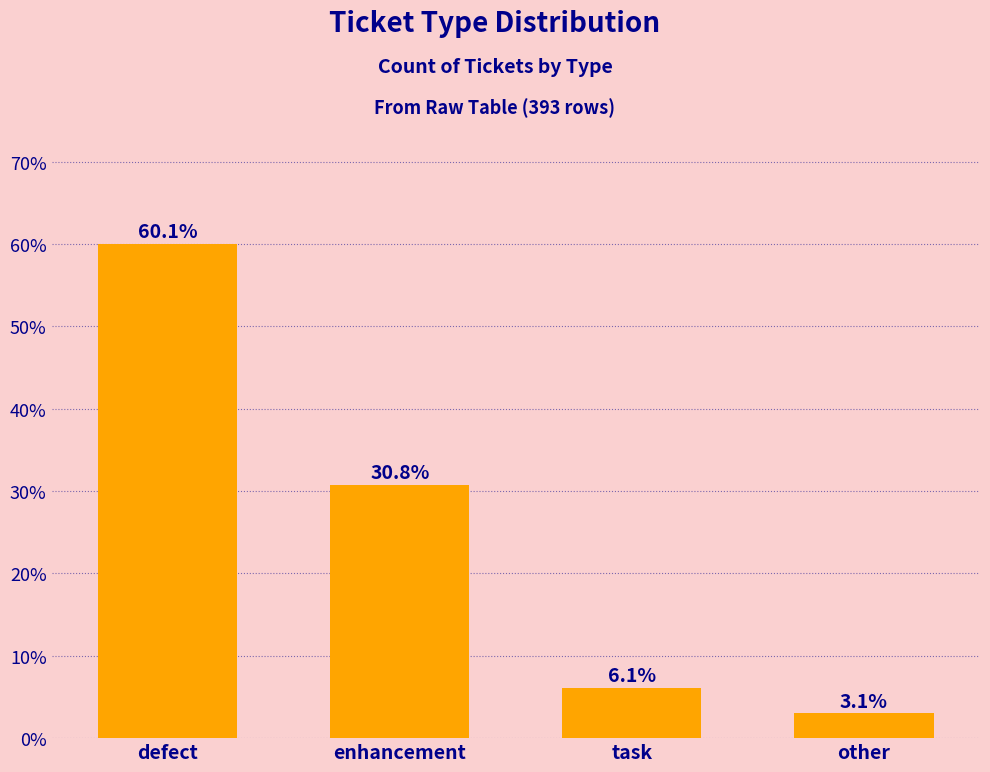

List the labels in order of value, largest first.

defect, enhancement, task, other